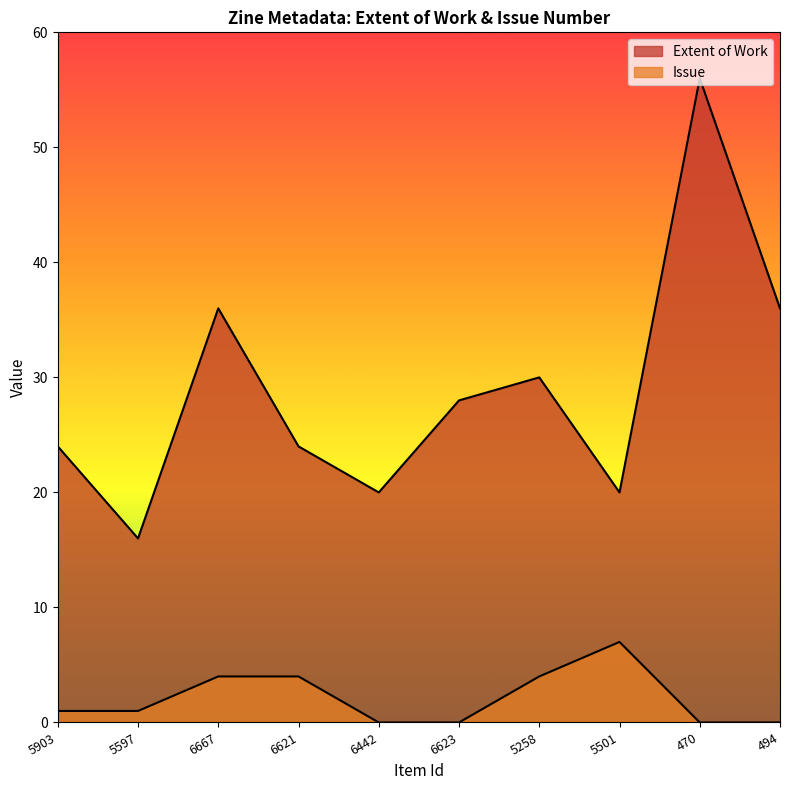

What is the highest value of the Issue series?

7